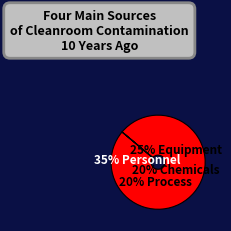

Is it true that published is 0% of the pie?

True